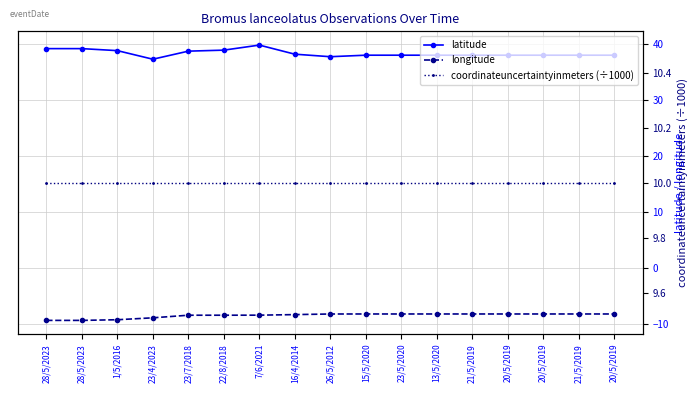

What is the difference between the highest and lowest values at 16/4/2014?

46.5